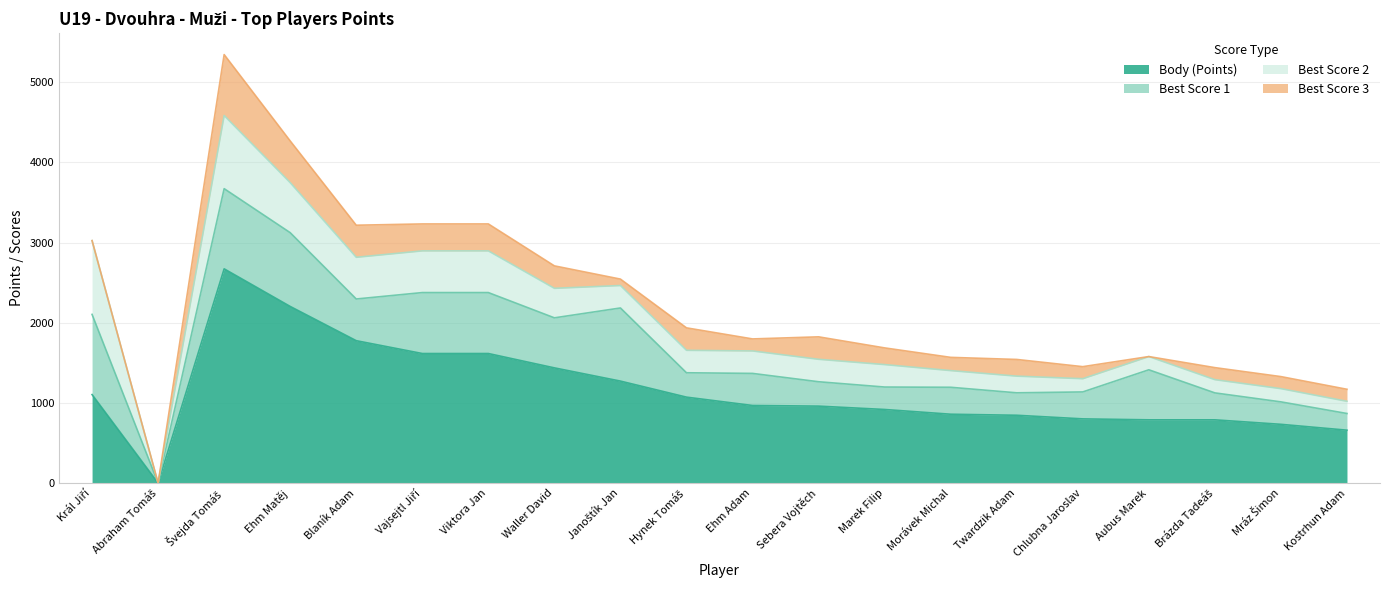

Read the Best Score 3 value at Mráz Šimon, to the nearest 10.

150